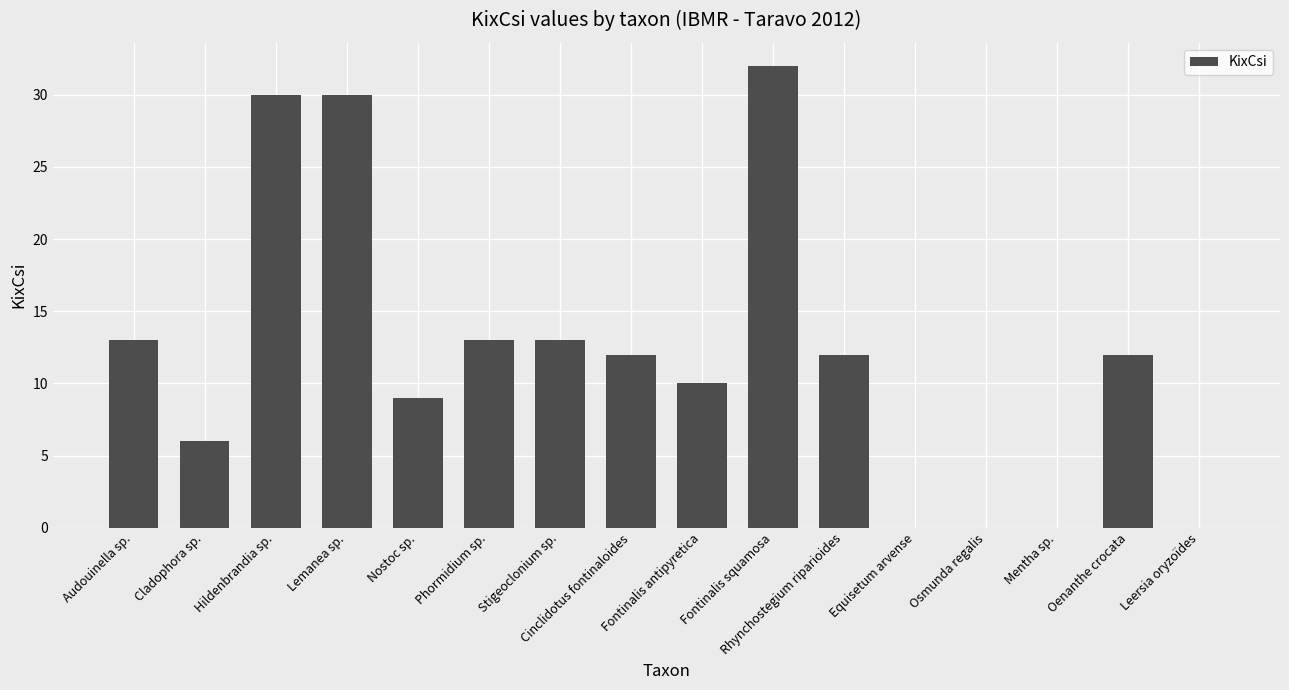

At which category does the chart reach its peak across all series?

Fontinalis squamosa